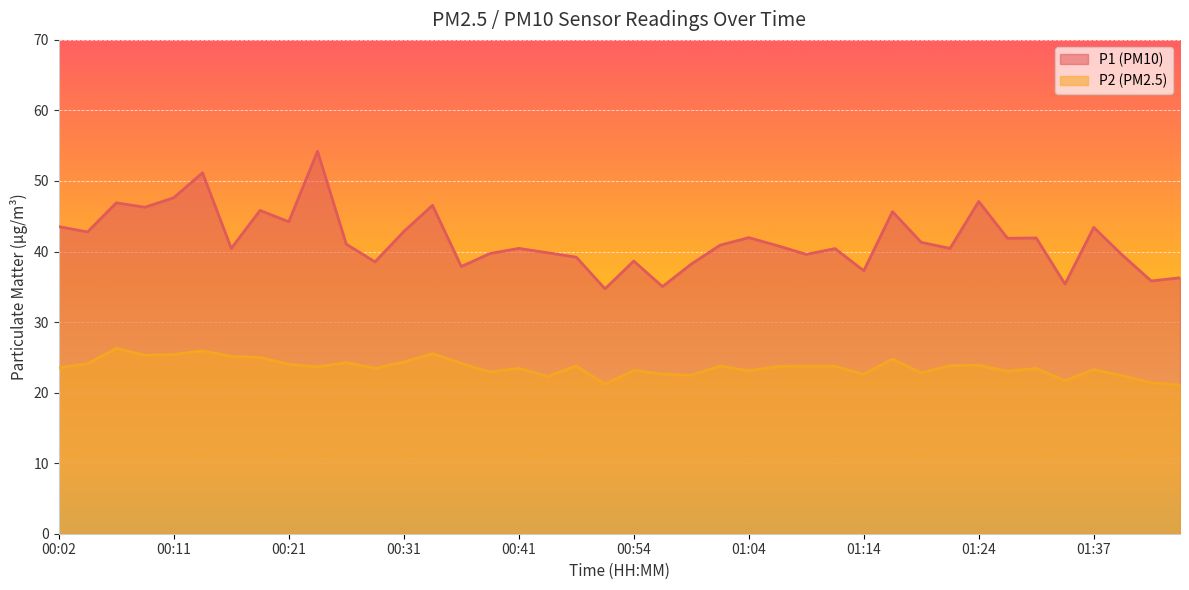

What is the label of the 18th point from the left?

00:44